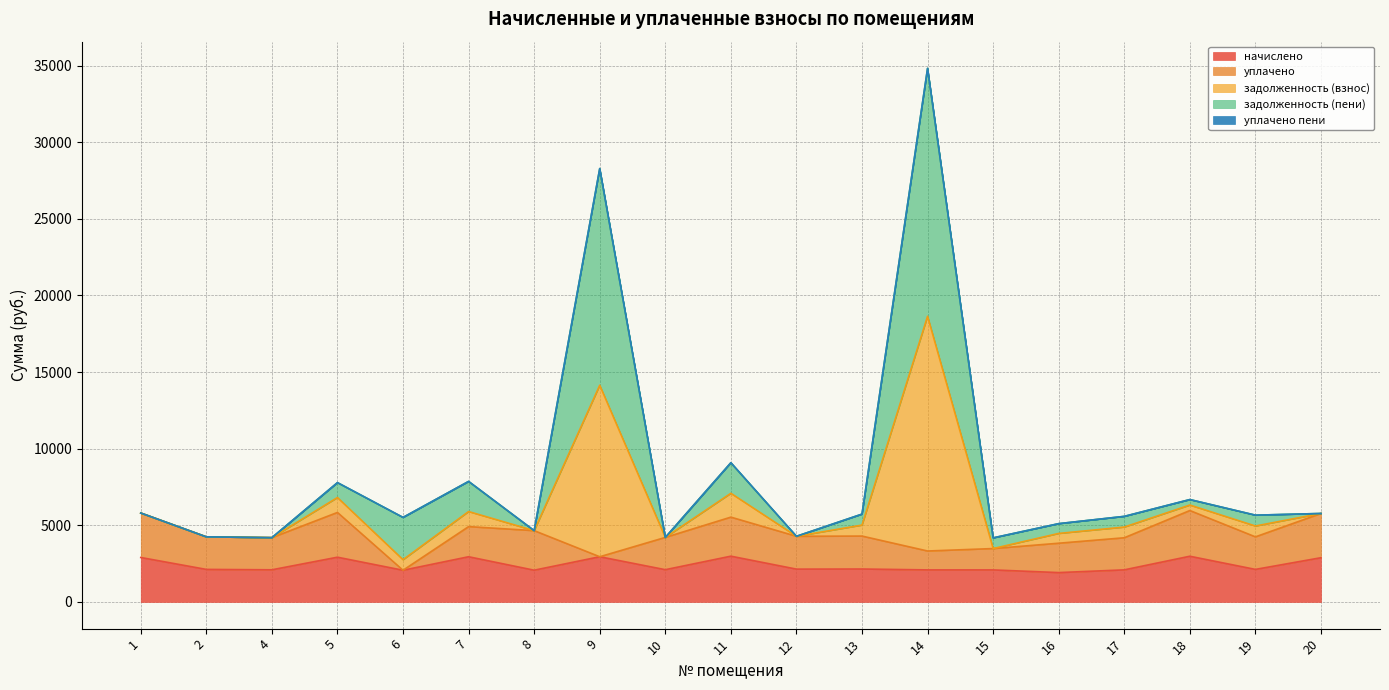

What is the maximum value for начислено?

2986.5